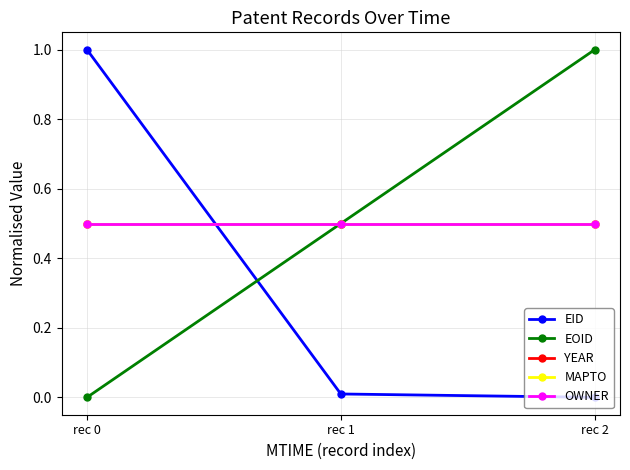

Where is EID nearest to the value 0?

rec 2